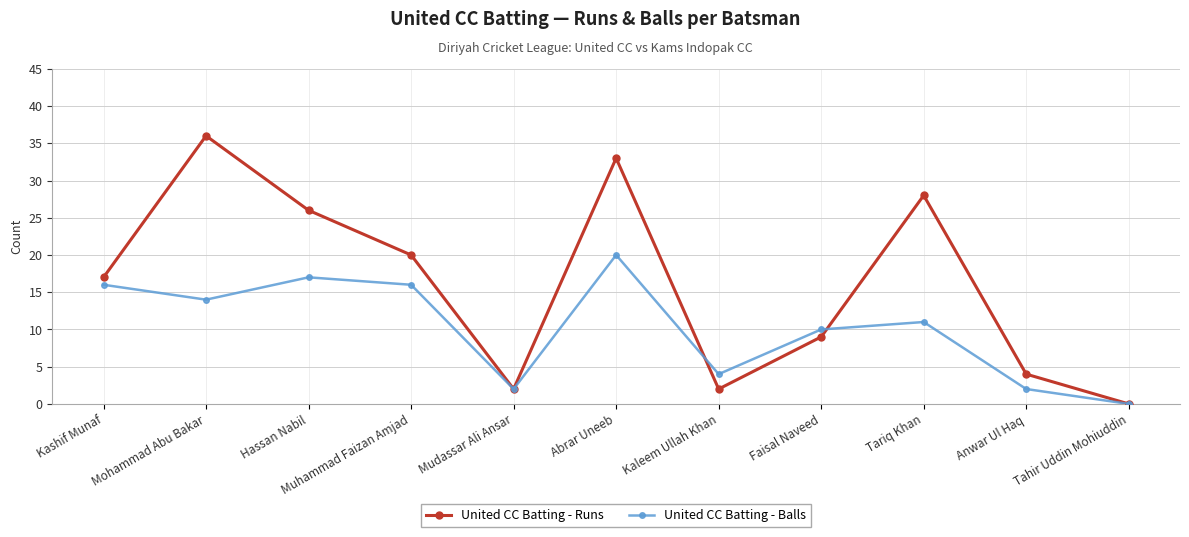

How many interior local peaks does the United CC Batting - Runs series have?

3